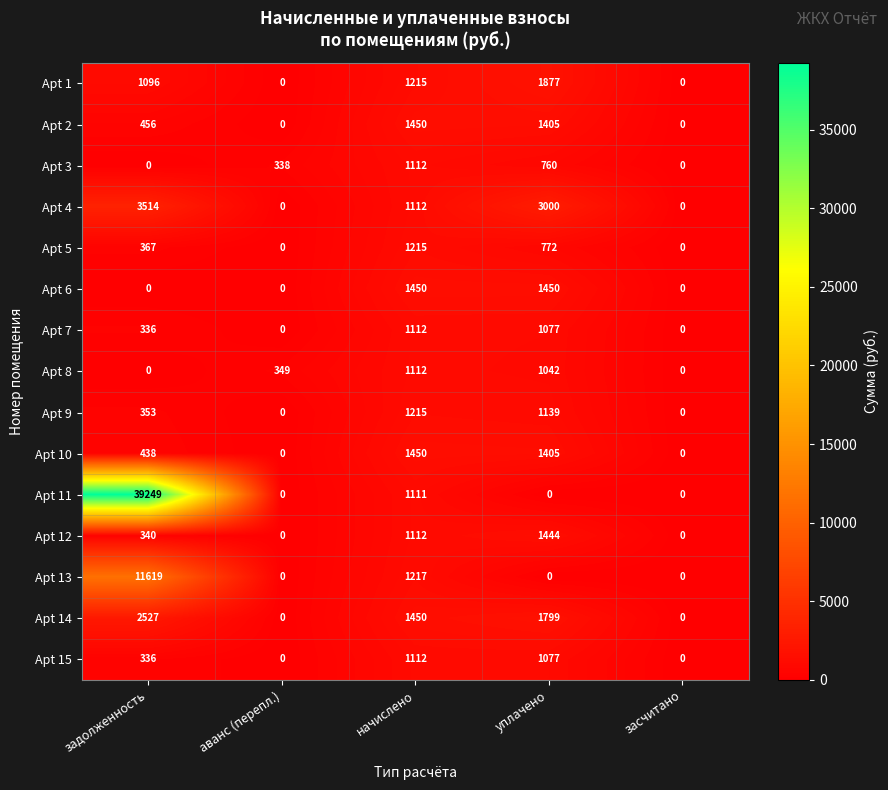

At which category is the sum across all series the highest?

задолженность